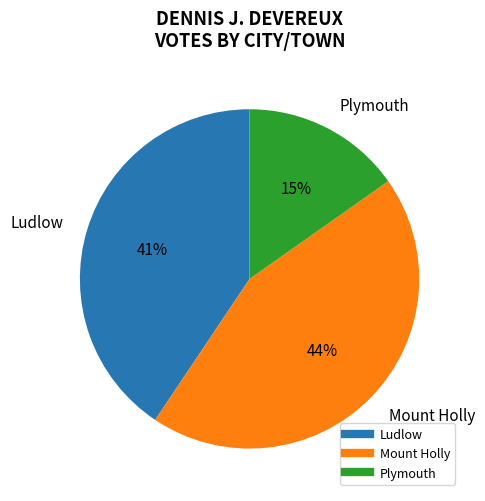

Which slice is the smallest?

Plymouth